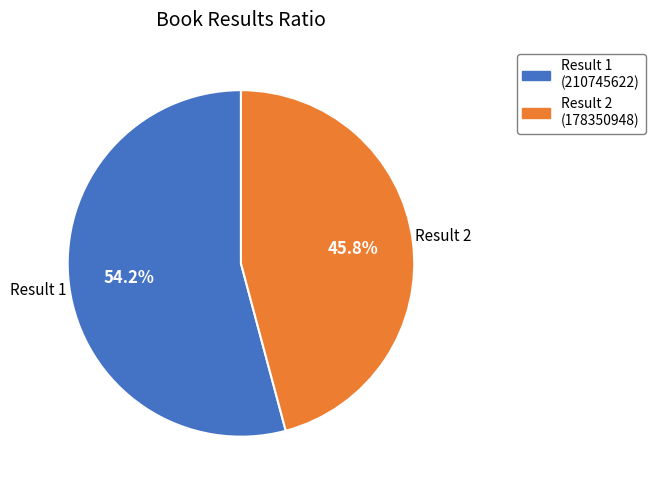

Combined, do Result 1 and Result 2 account for over 50%?

Yes